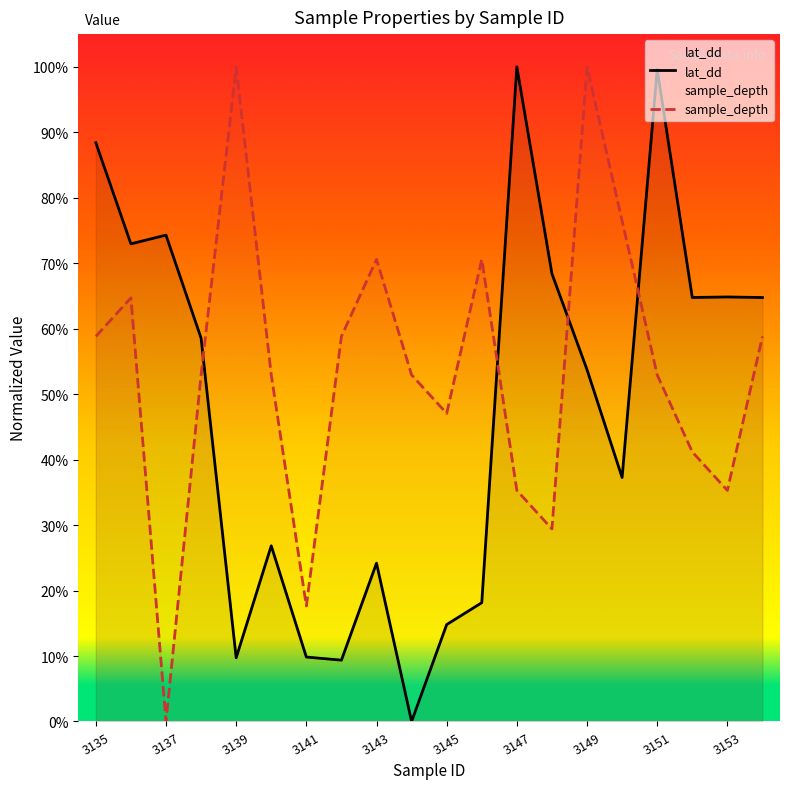

At which category is the sum across all series the highest?

3149